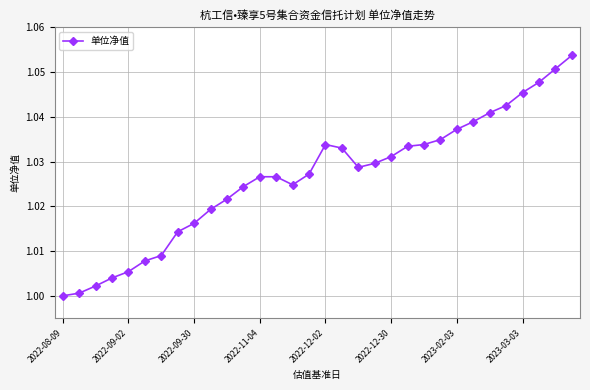

What is the sum of all values?

32.8